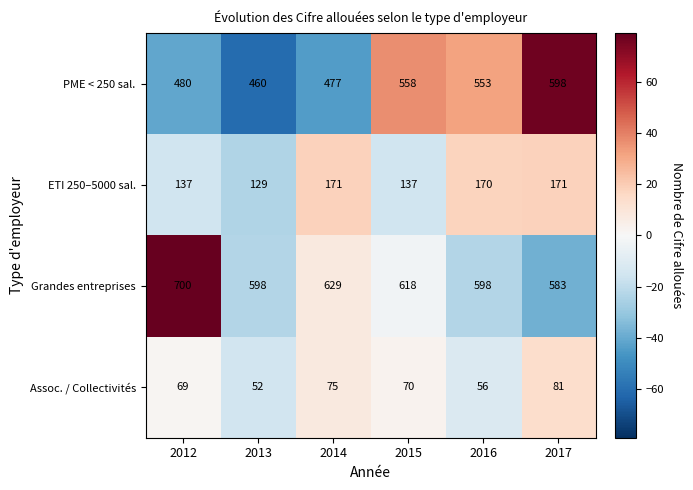

The value of Assoc. / Collectivités at 2013 is 52. True or false?

True